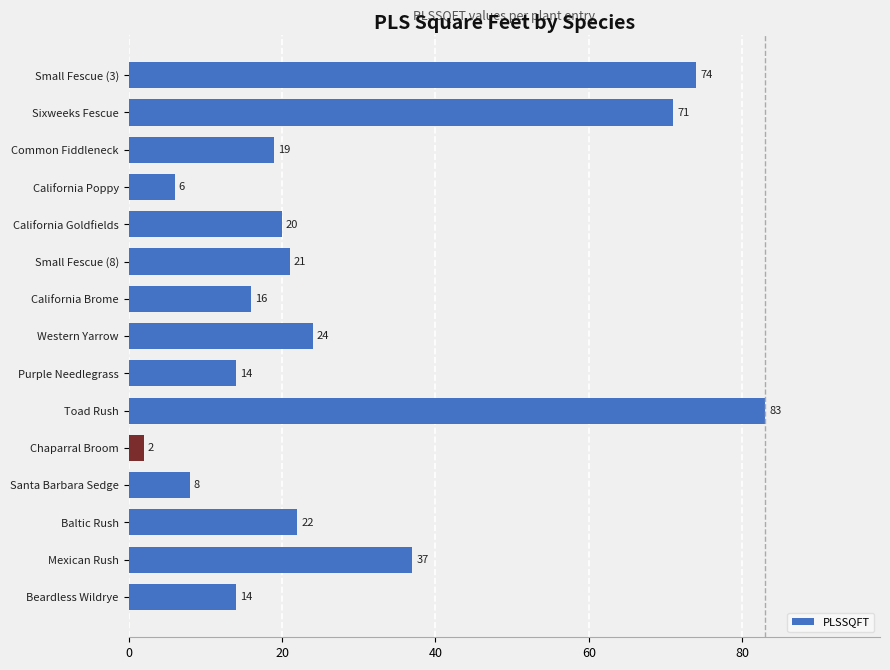

Are the bars grouped side by side (vs. stacked)?

No